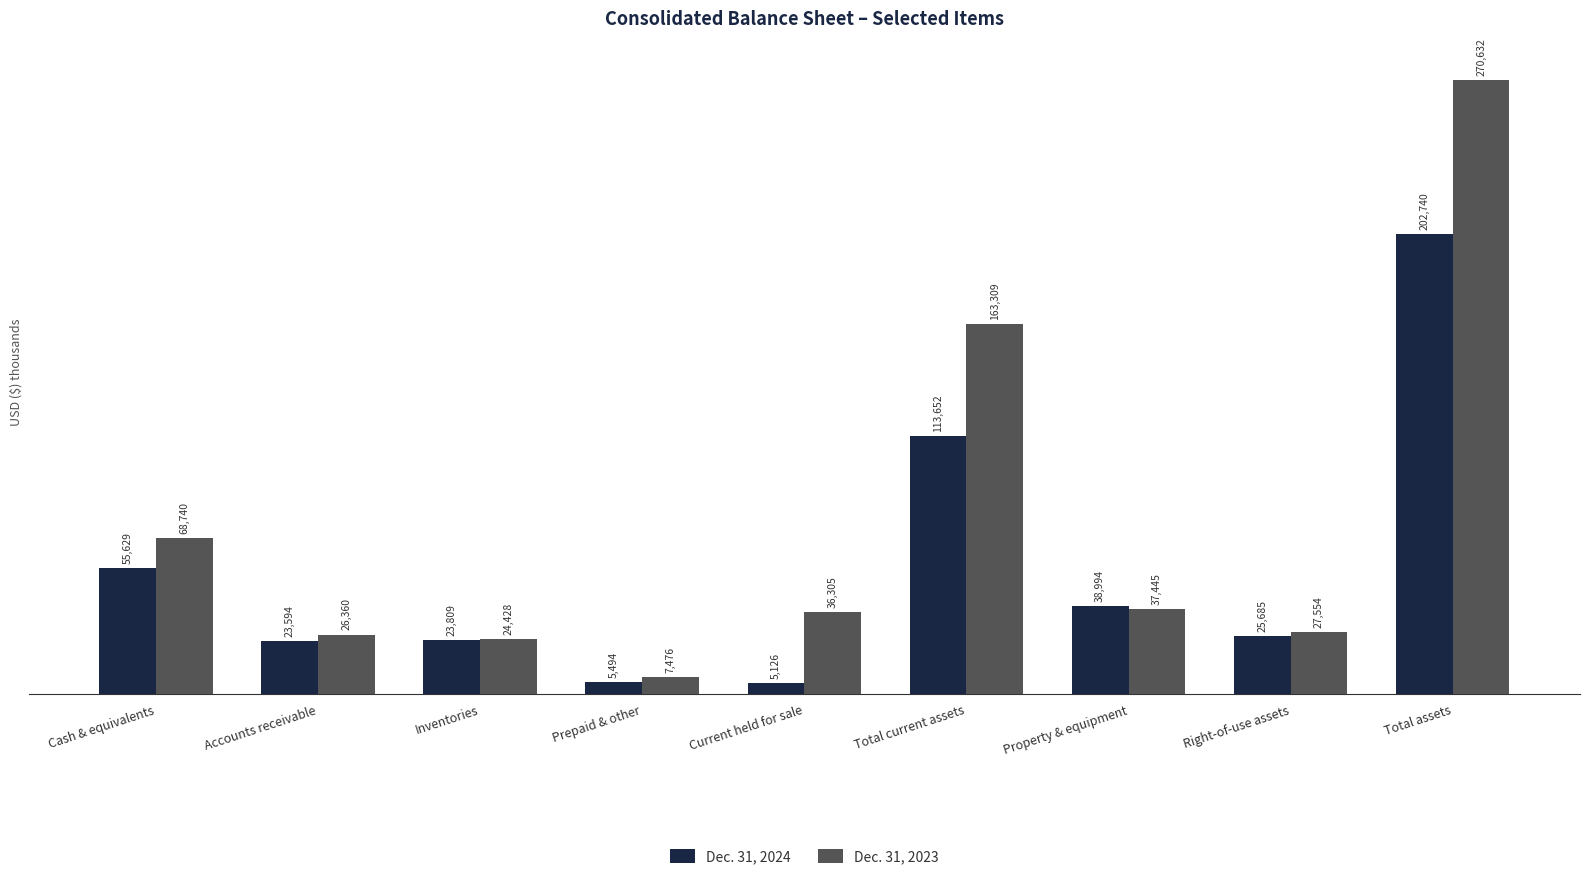

What is the average value of the Dec. 31, 2024 series?

54969